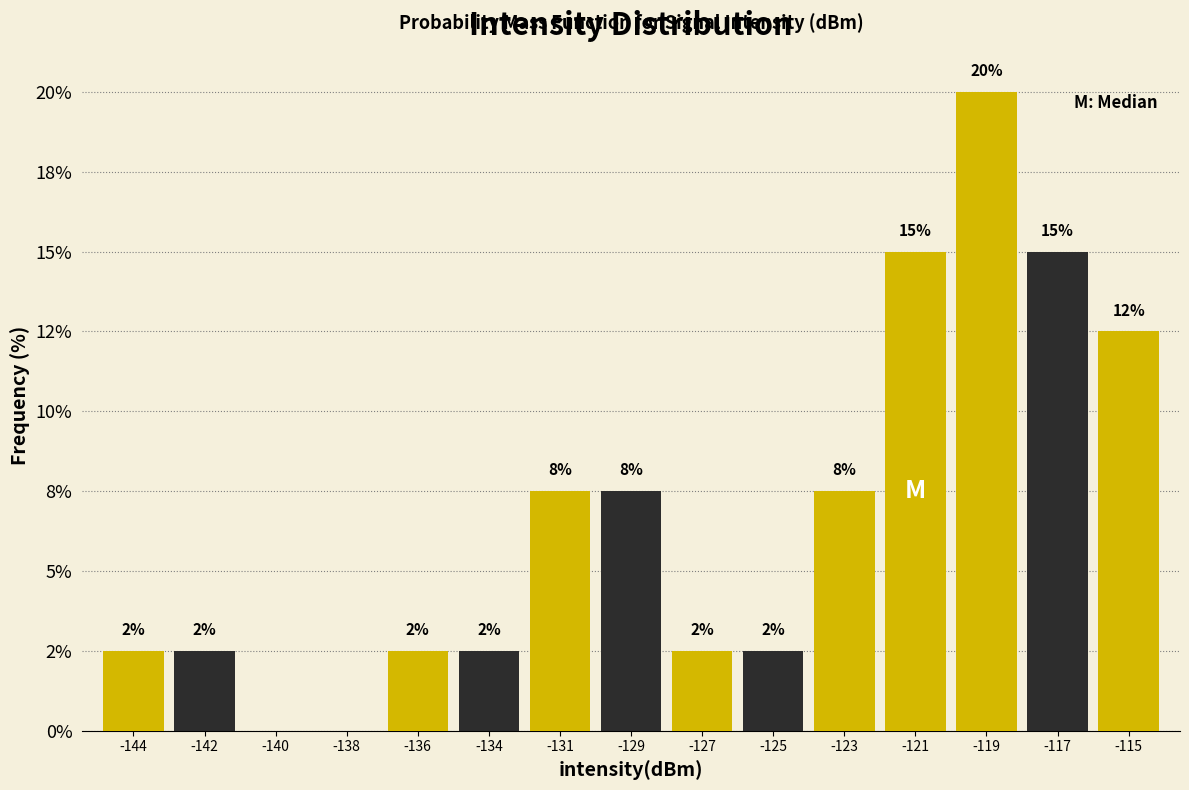

Are the bars horizontal?

No